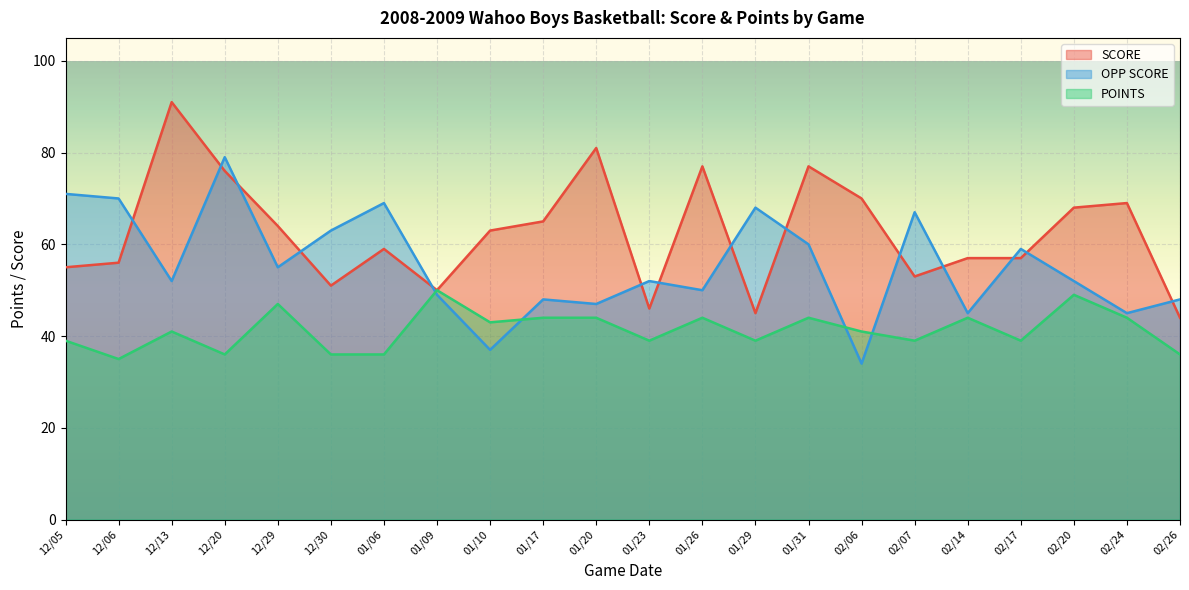

How many intersections are there between OPP SCORE and SCORE?

14